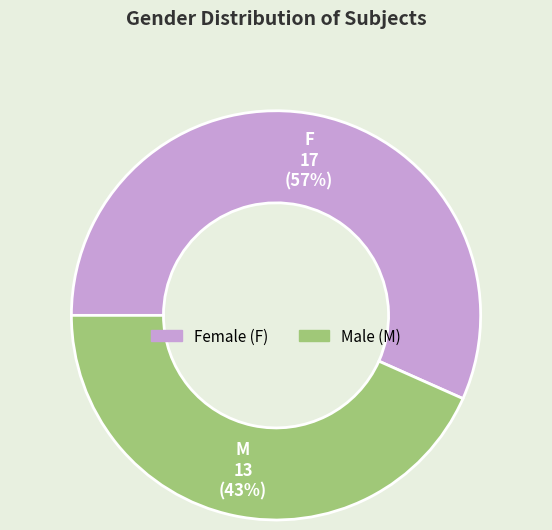

Is there any slice that represents more than half of the pie?

Yes